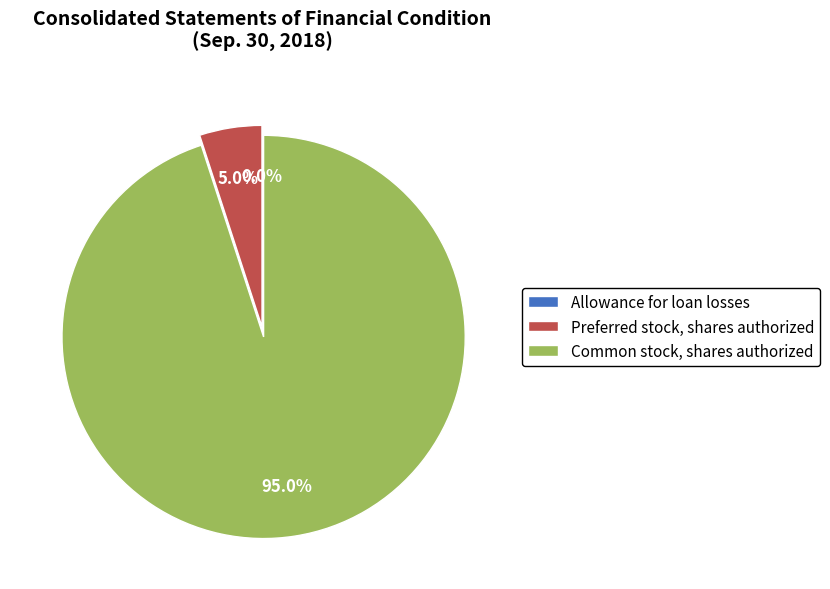

What percentage is NOT represented by Preferred stock, shares authorized?

95.0%